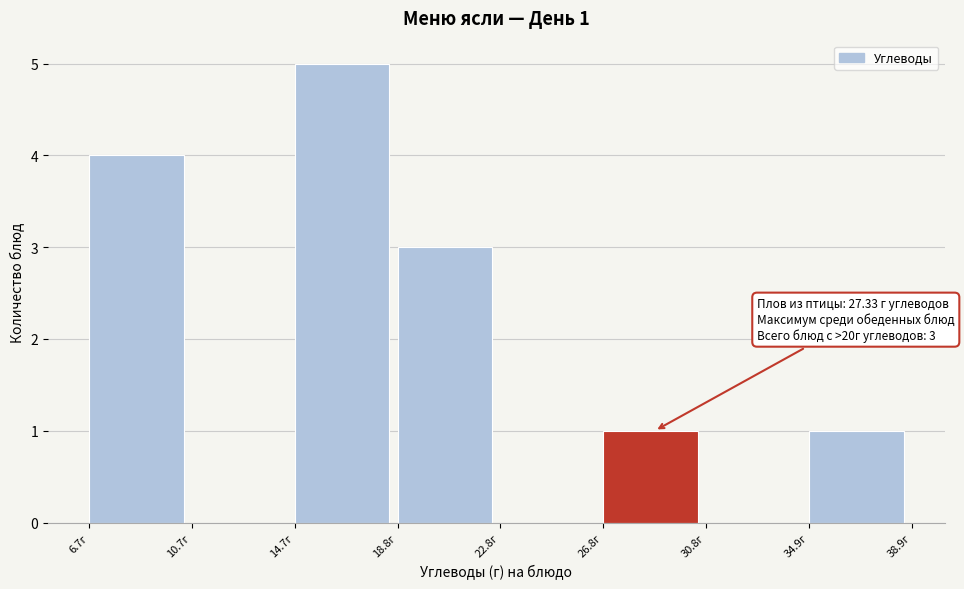

Which range on the x-axis has the tallest bar?

14.5 to 19.0